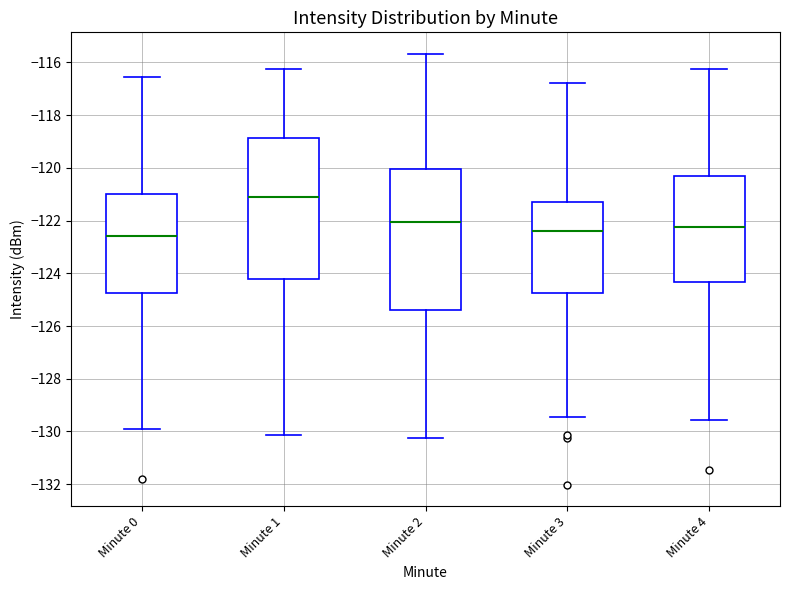

Reading left to right, read every box against the y-axis: the position of its median line, the range the box covers, and the ends of its whiskers. The values are not printed on the chart, so give them approximately, as read against the axis.

Minute 0: median -122.6, box -124.8 to -121.0, whiskers -130.0 to -116.6
Minute 1: median -121.2, box -124.2 to -118.8, whiskers -130.2 to -116.2
Minute 2: median -122.0, box -125.4 to -120.0, whiskers -130.2 to -115.6
Minute 3: median -122.4, box -124.8 to -121.2, whiskers -129.4 to -116.8
Minute 4: median -122.2, box -124.4 to -120.4, whiskers -129.6 to -116.2